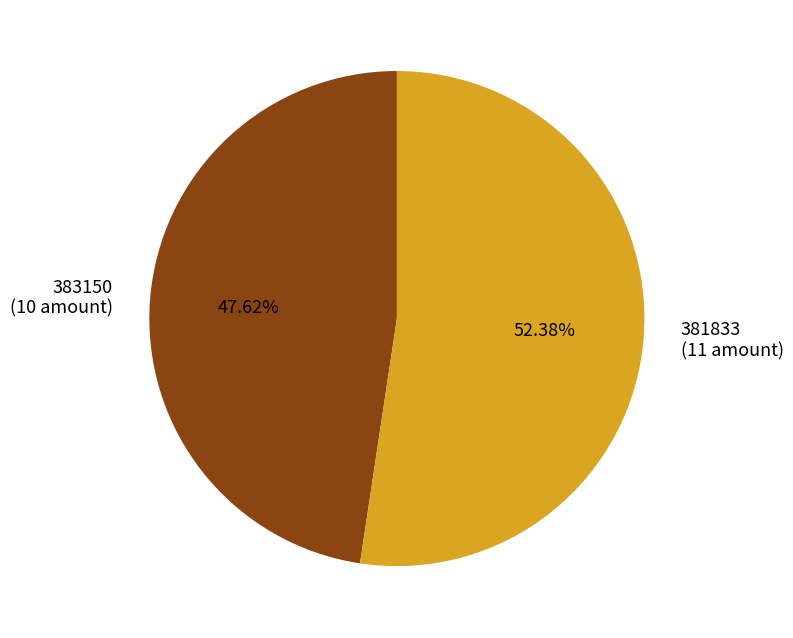

How many slices are in this pie chart?

2